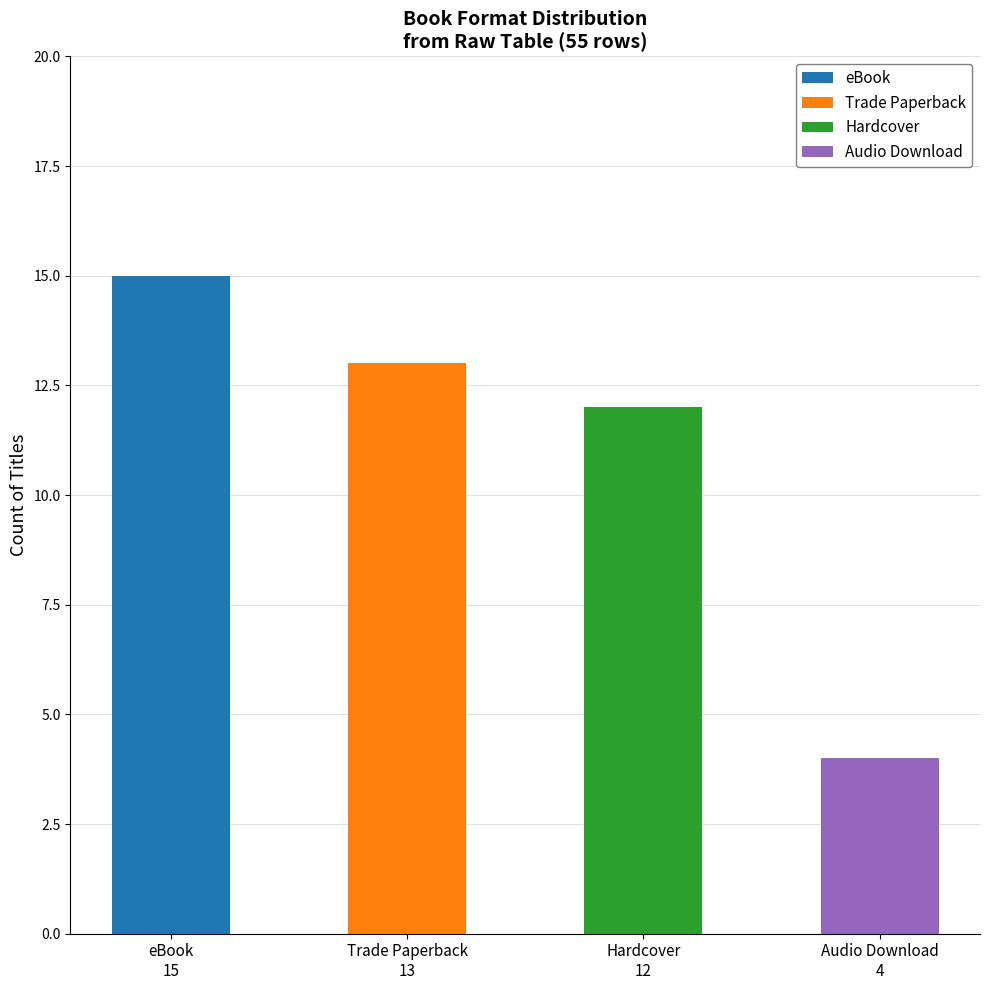

What are all the series names shown in the legend?

eBook, Trade Paperback, Hardcover, Audio Download